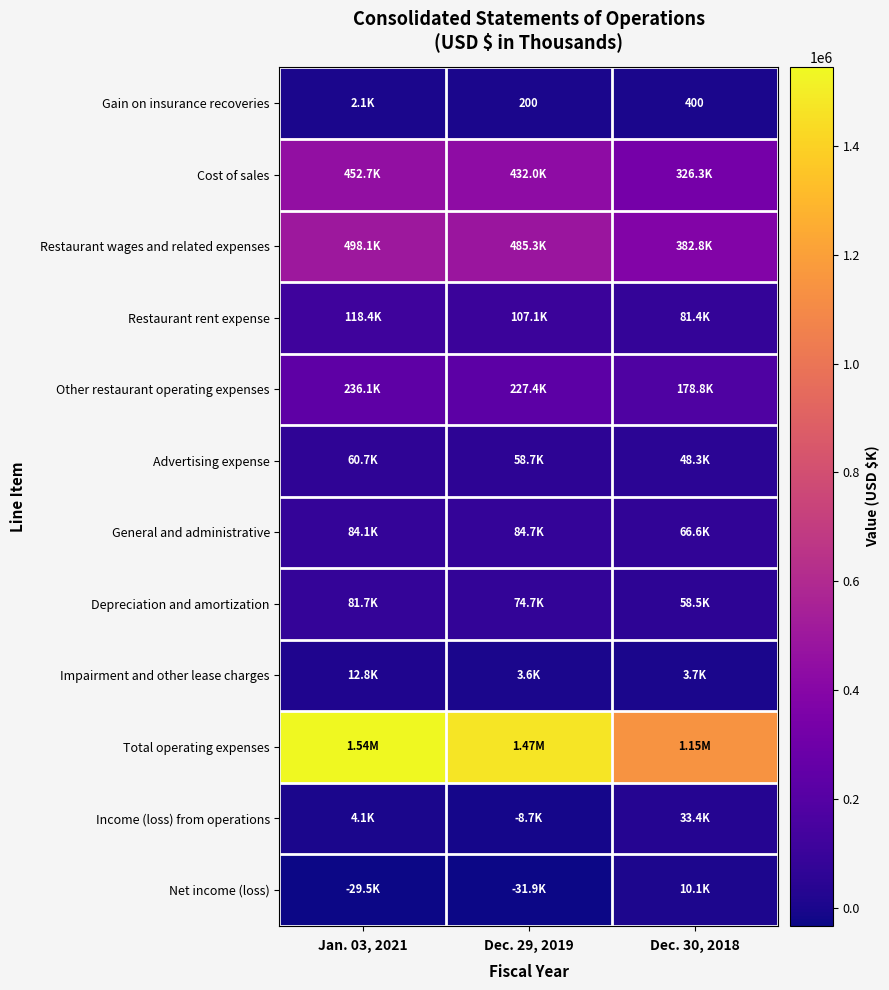

How many values in the Advertising expense series exceed 58689?

1